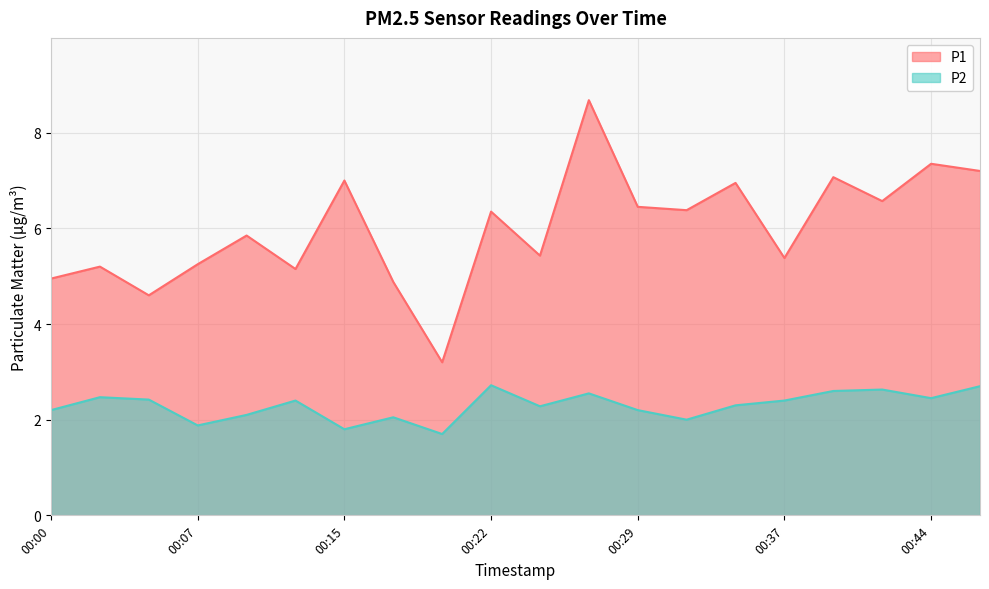

What is the value of the P1 point at the 18th from the left?

6.6